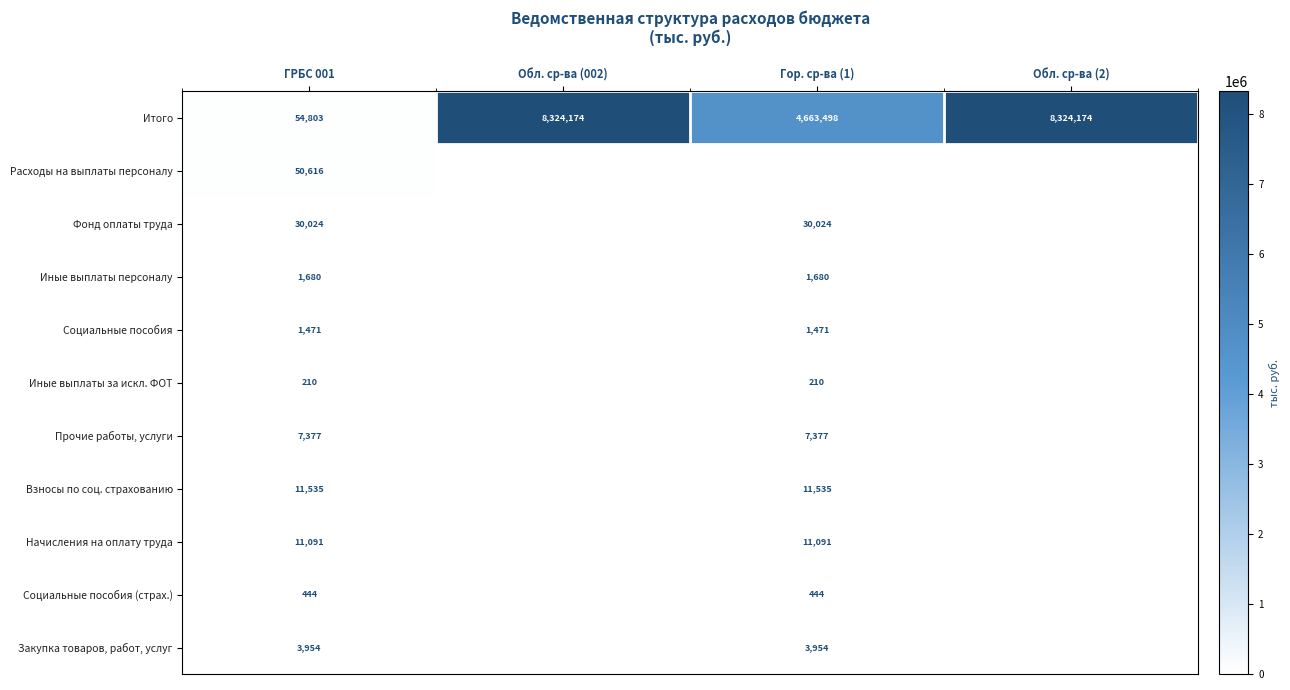

What value does the Итого series have at Гор. ср-ва (1)?

4663498